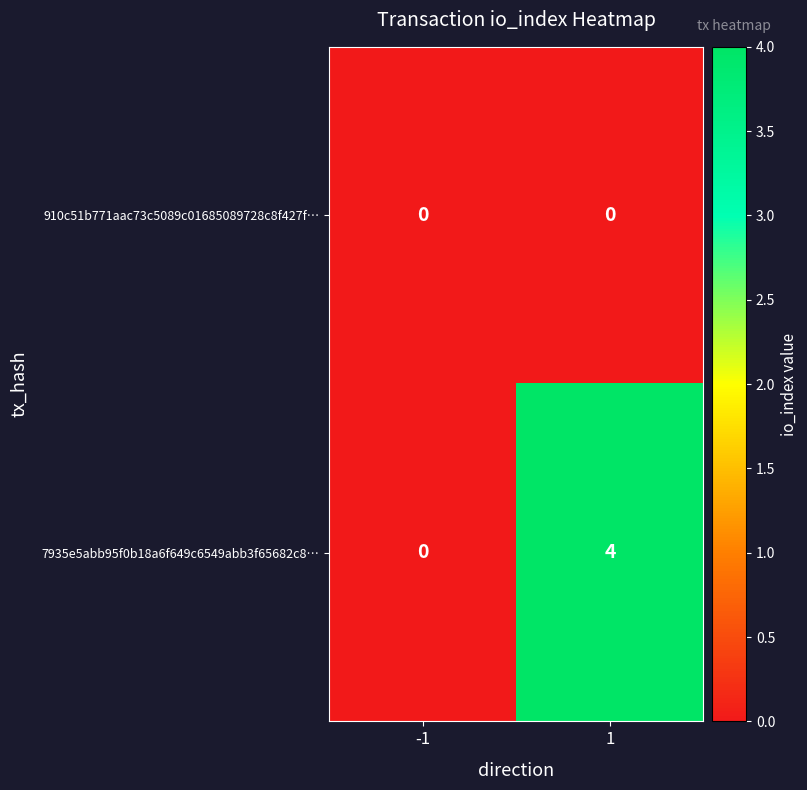

List the series in order of their peak value, lowest first.

910c51b771aac73c5089c01685089728c8f427f…, 7935e5abb95f0b18a6f649c6549abb3f65682c8…